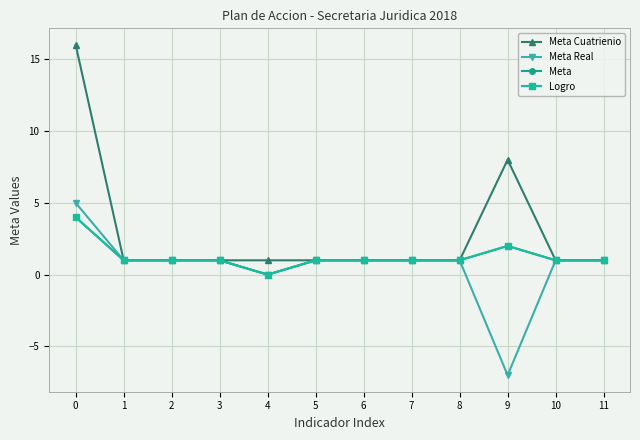

What is the sum of all Meta values?

15